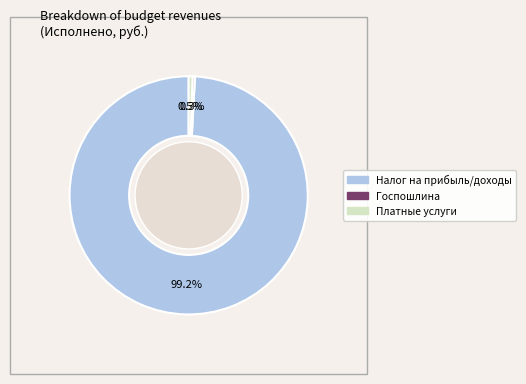

How many segments does this pie chart have?

3